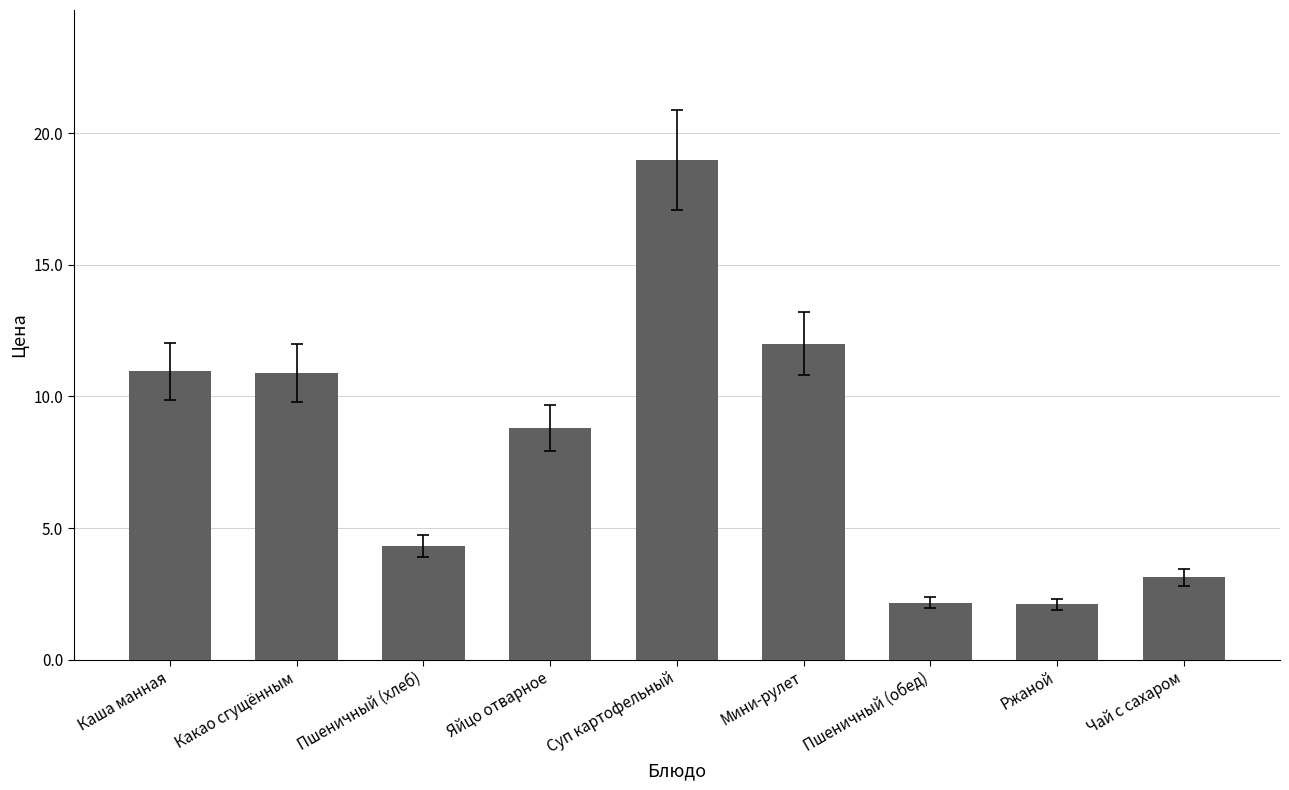

Which has a higher value, Чай с сахаром or Мини-рулет?

Мини-рулет